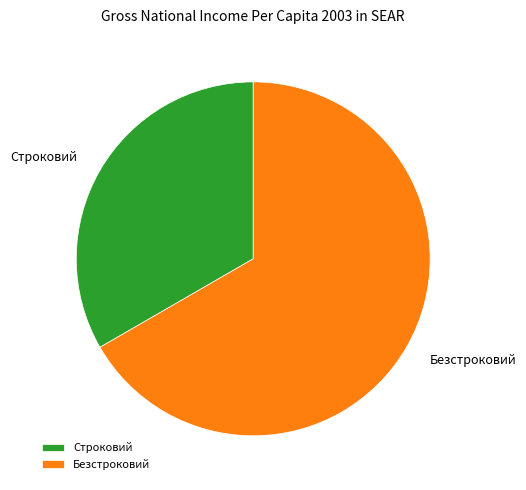

Which has a higher value, Безстроковий or Строковий?

Безстроковий